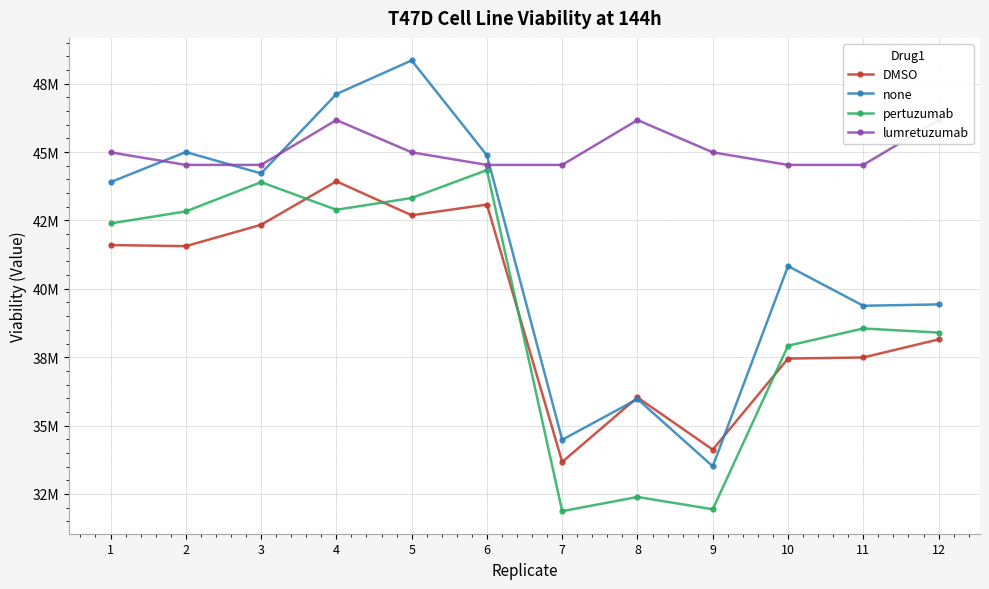

Does the chart display data point markers on the line(s)?

Yes